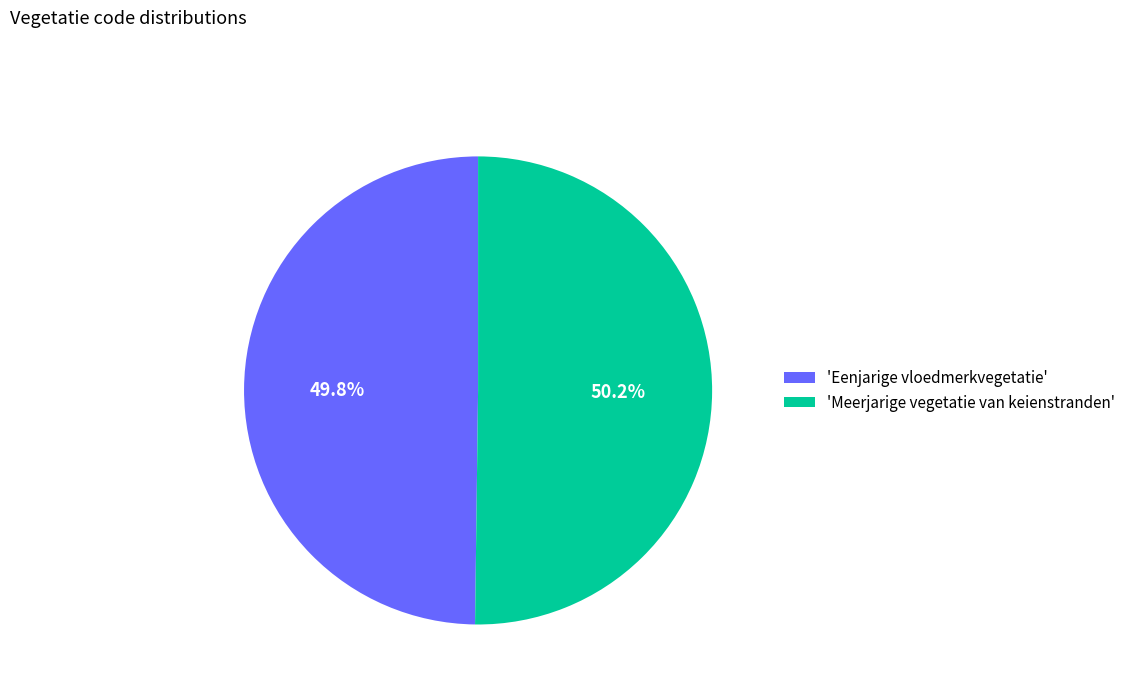

What is the ratio of the value at 'Meerjarige vegetatie van keienstranden' to the value at 'Eenjarige vloedmerkvegetatie'?

1.0